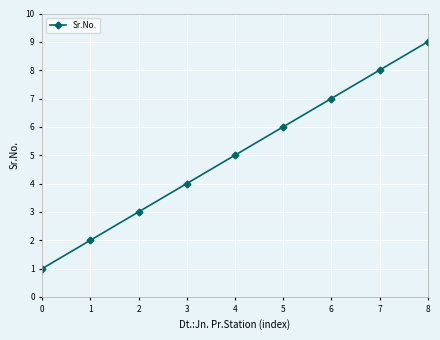

How many data points does each series have?

9